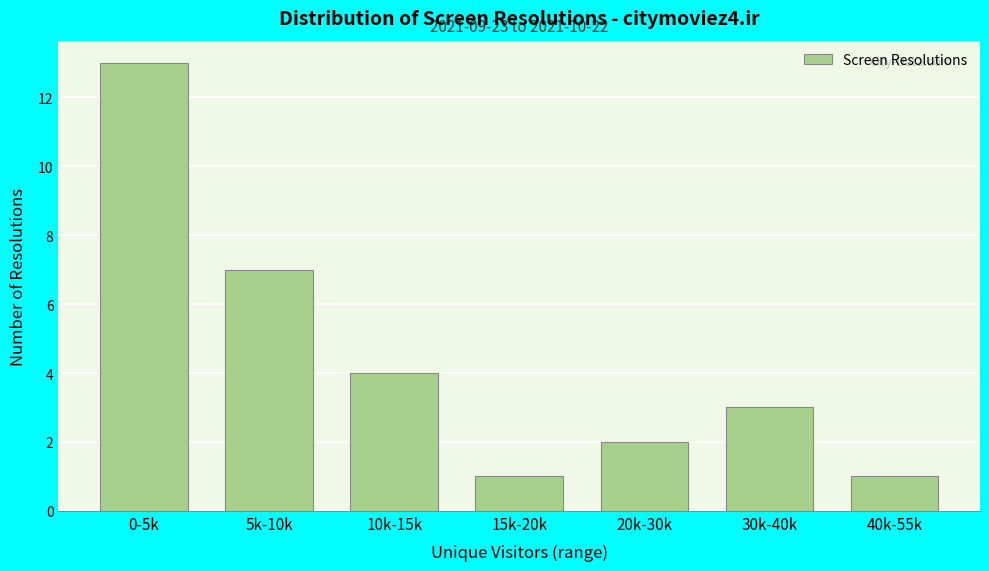

Reading left to right, transcribe all the data shown in this chart.

0-5k=13	5k-10k=7	10k-15k=4	15k-20k=1	20k-30k=2	30k-40k=3	40k-55k=1